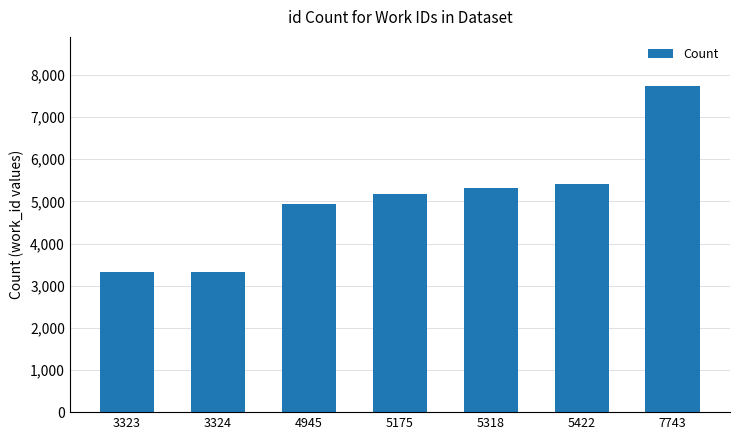

Where is the data nearest to the value 5533?

5422